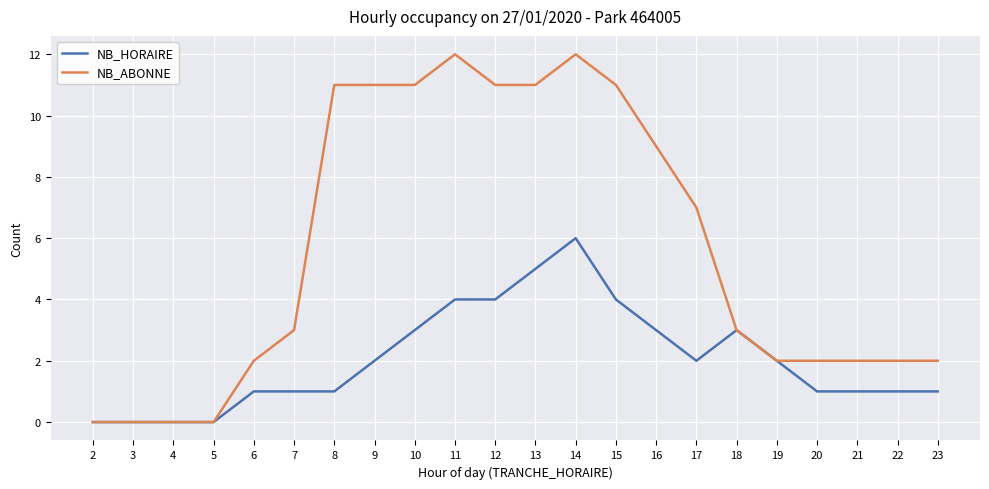

At how many categories does at least one series exceed 1?

18